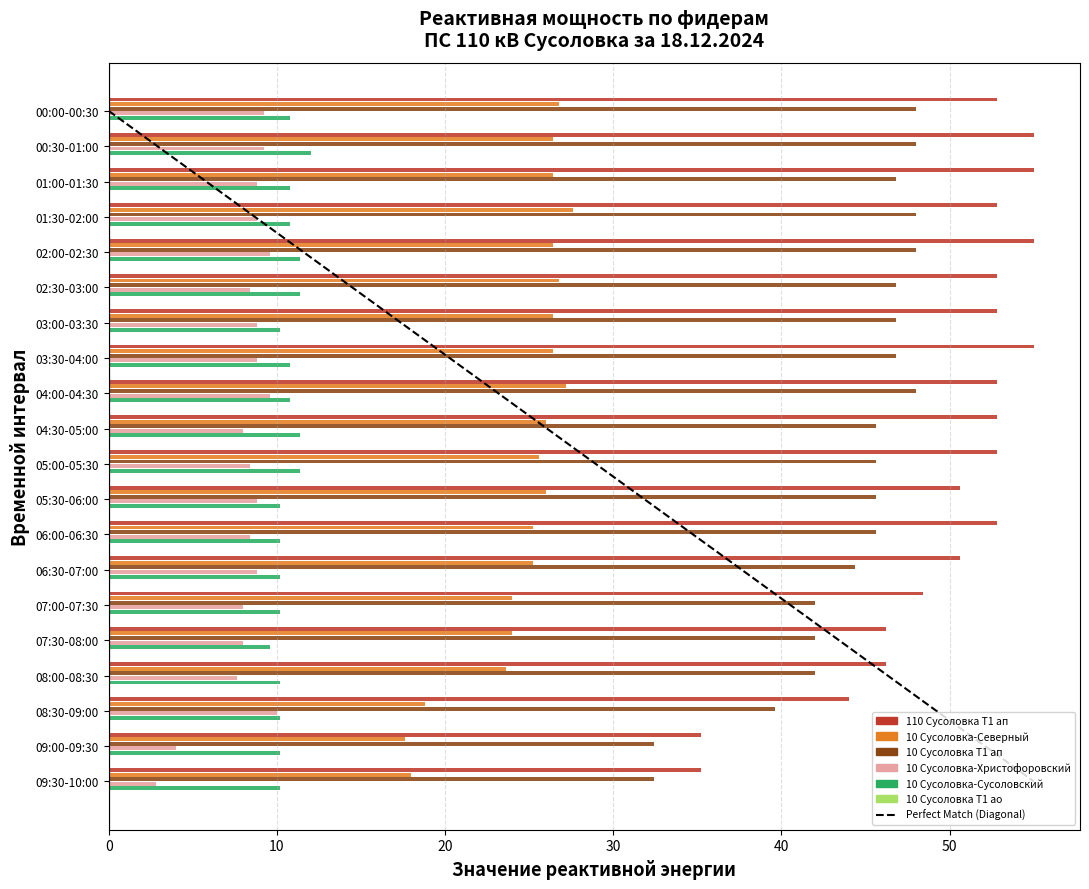

At how many categories does at least one series exceed 20?

20